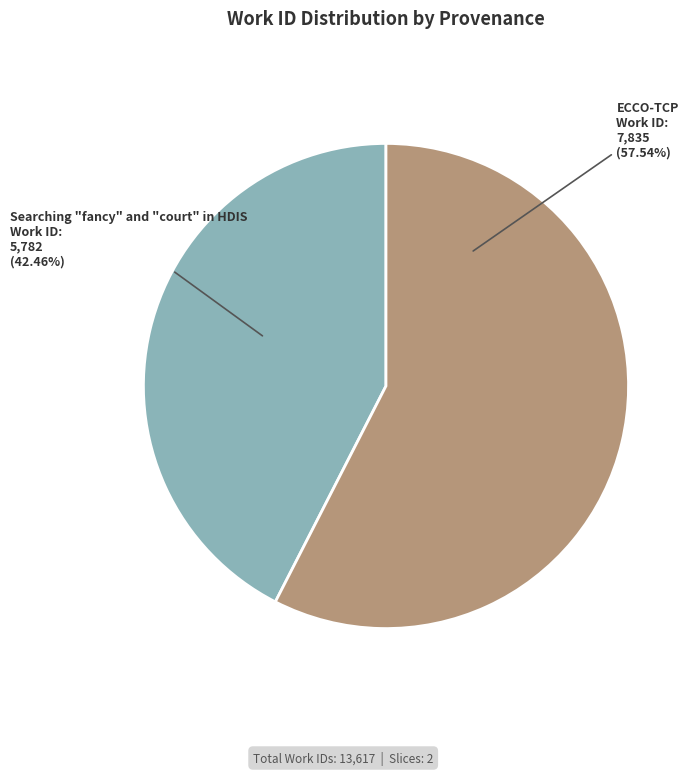

Does any single category account for the majority?

Yes